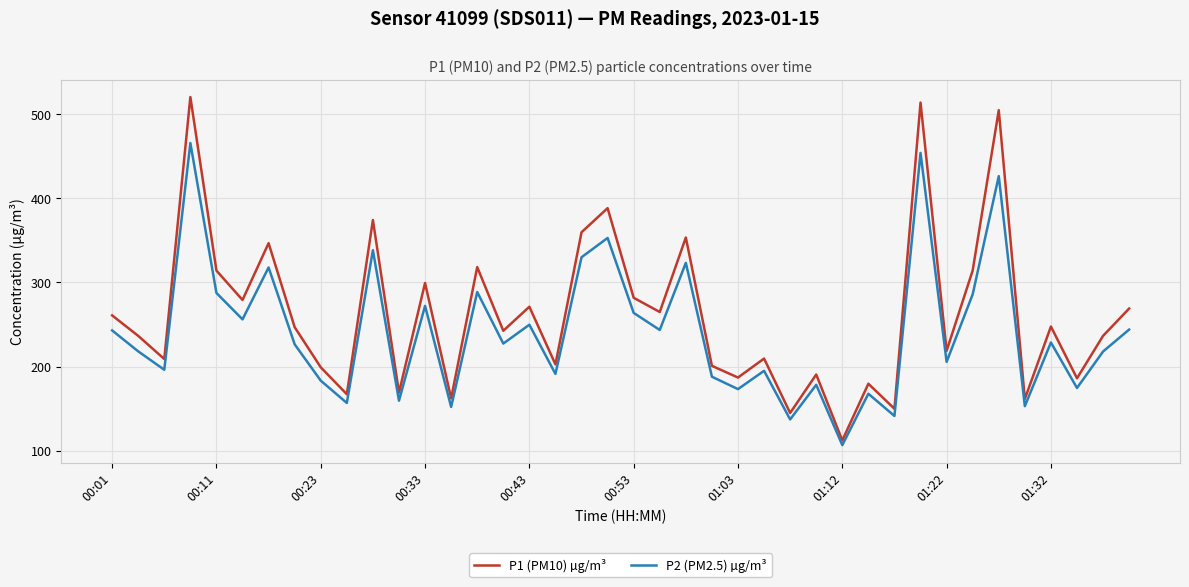

Does the chart display data point markers on the line(s)?

No